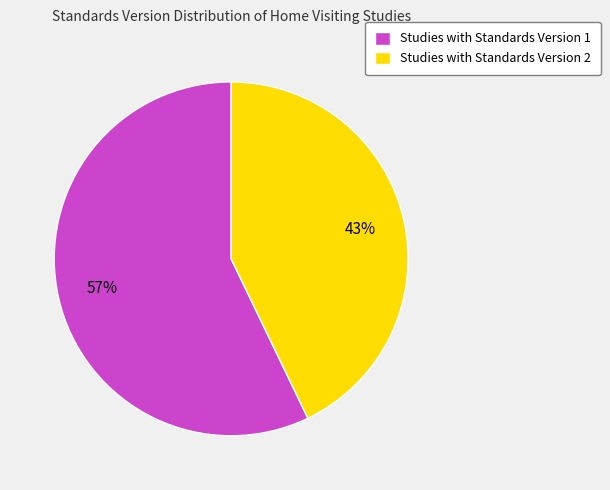

Does any single category account for the majority?

Yes